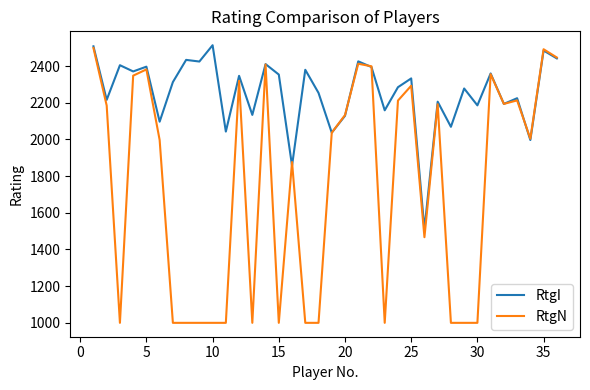

Which series has the largest range (max minus min)?

RtgN